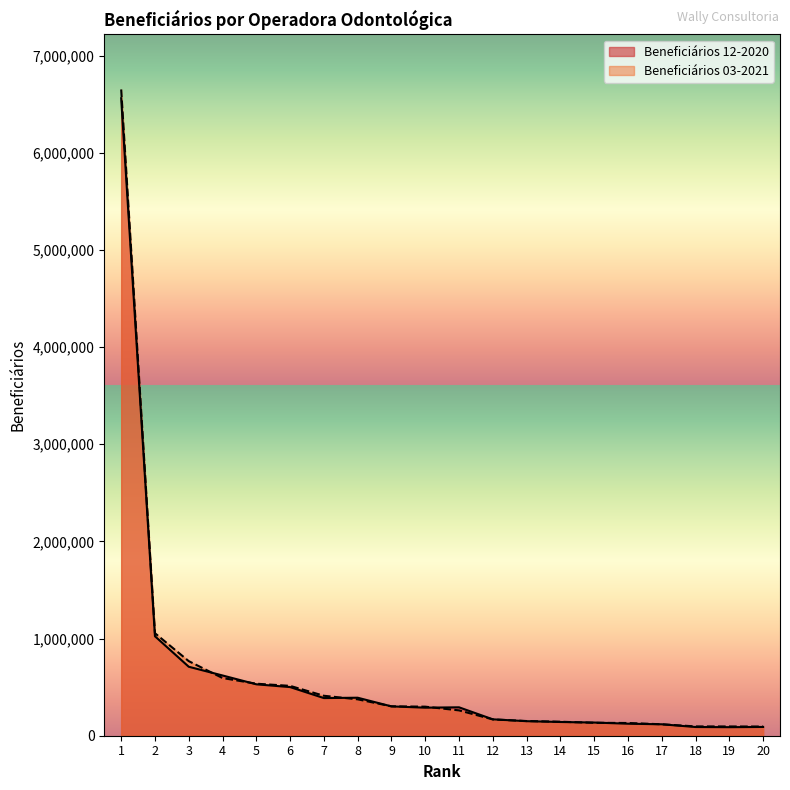

Is the value of Beneficiários 12-2020 at 17 greater than the value of Beneficiários 03-2021 at 3?

No